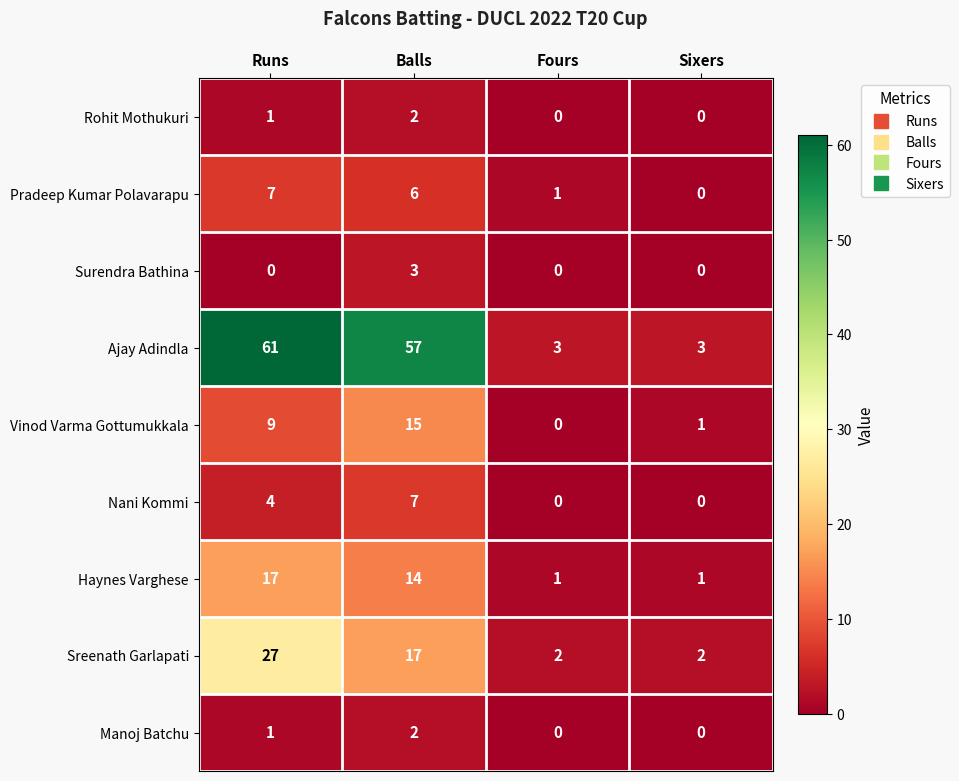

What is the maximum value shown in the chart?

61